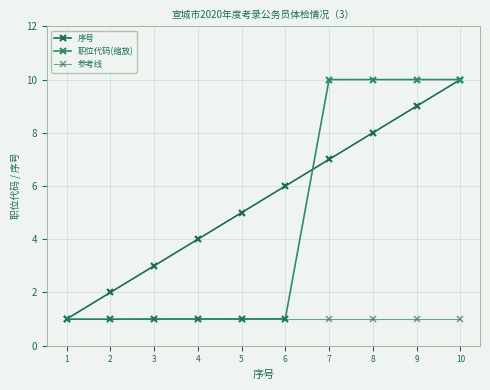

How many lines are shown in the chart?

3